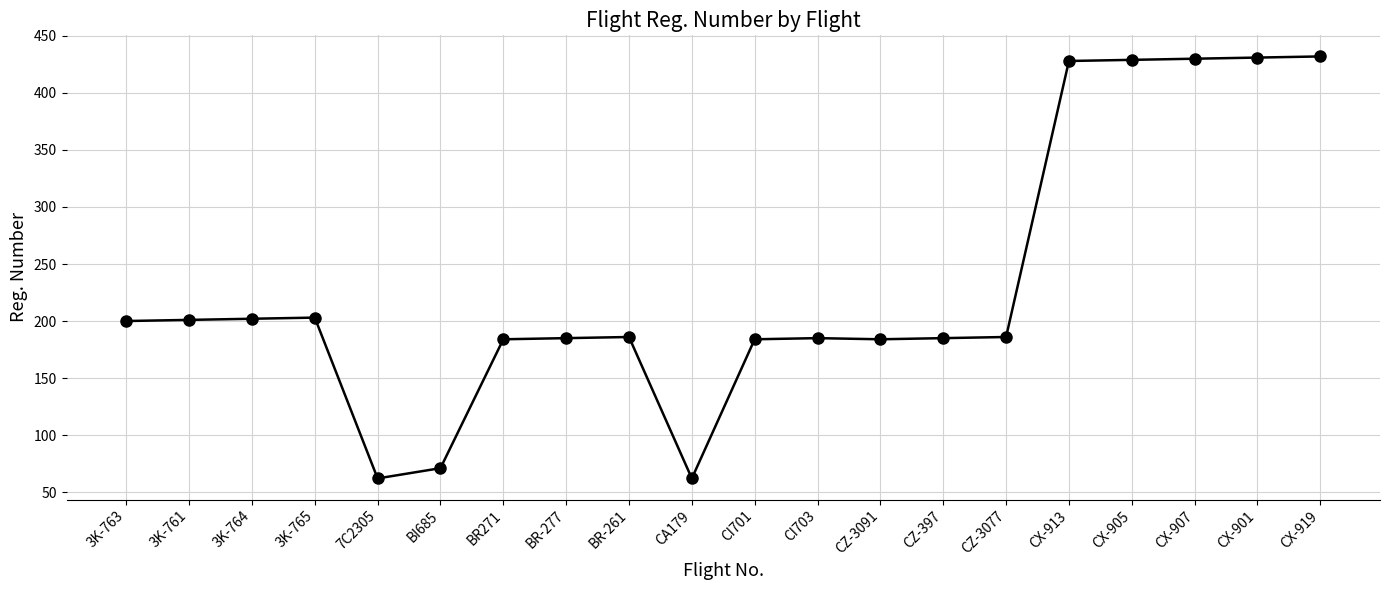

What is the label of the 19th point from the right?

3K-761